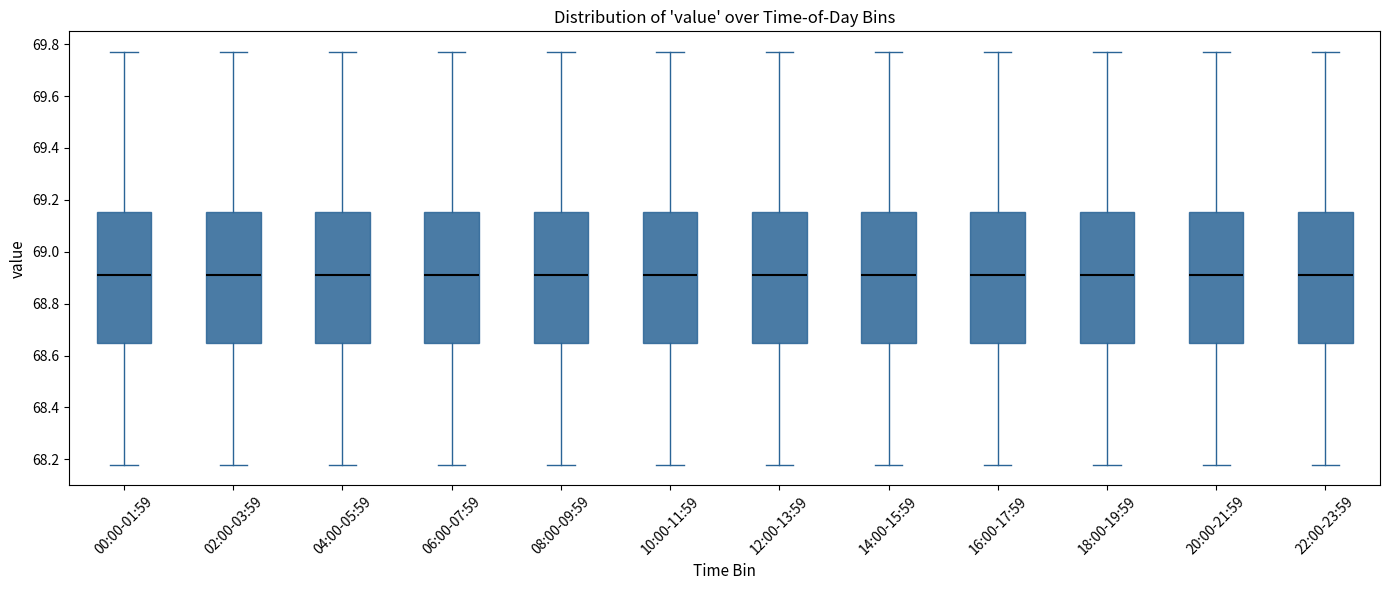

Where is the lower edge of the box for 12:00-13:59 on the y-axis? The values are not printed on the chart, so give them approximately, as read against the axis.

68.66